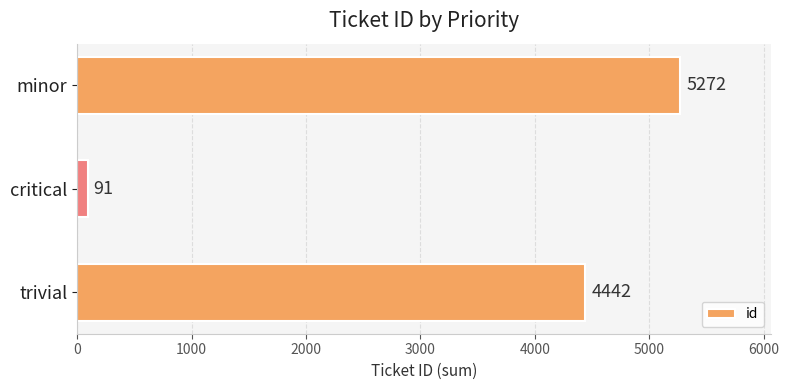

What is the average value?

3268